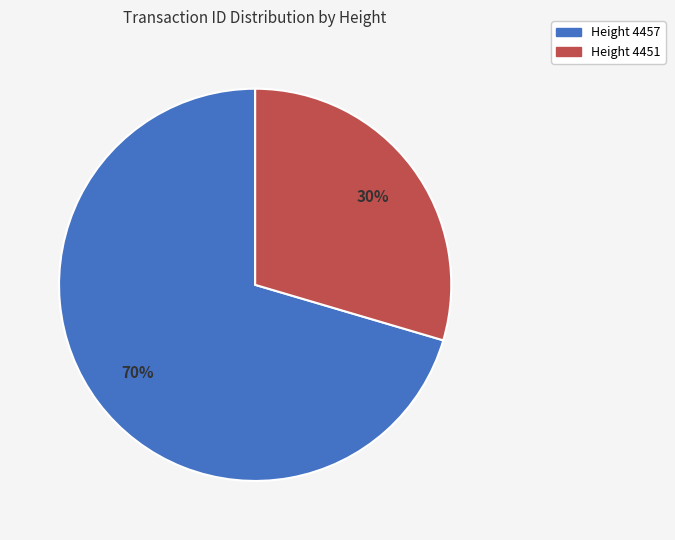

Does Height 4451 account for over 50% of the chart?

No